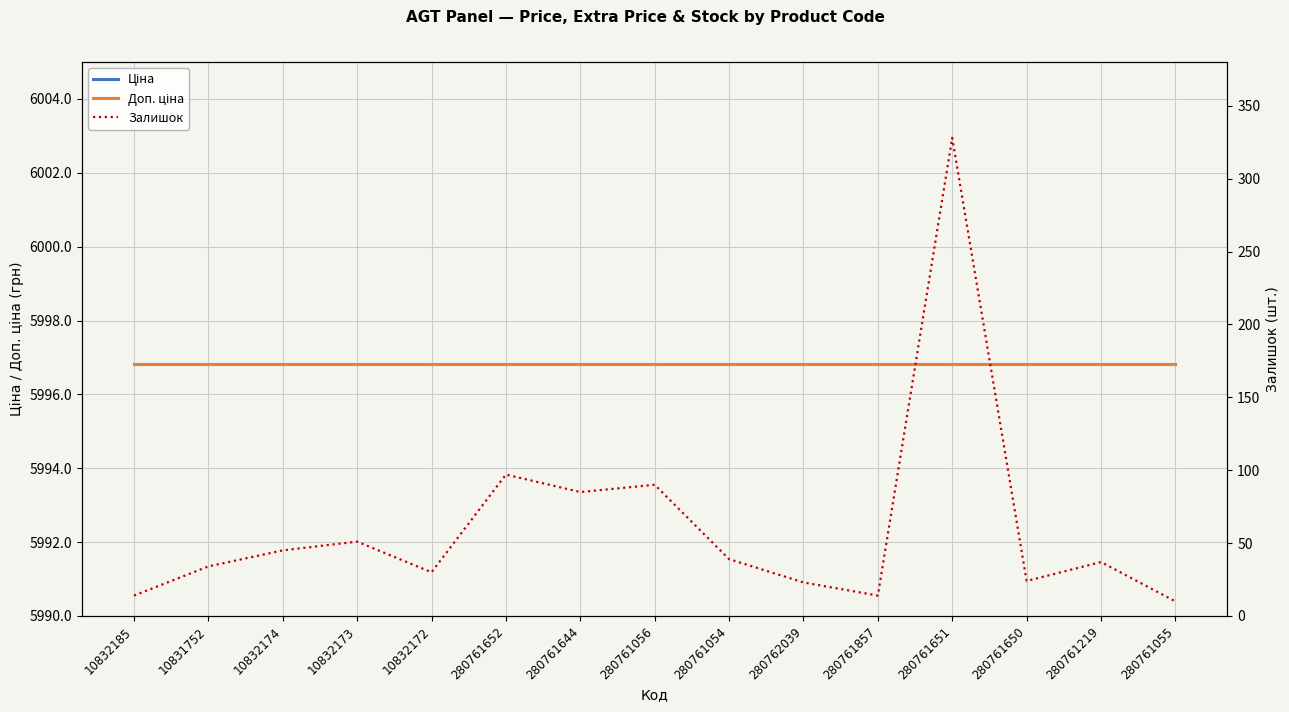

How many lines are shown in the chart?

3